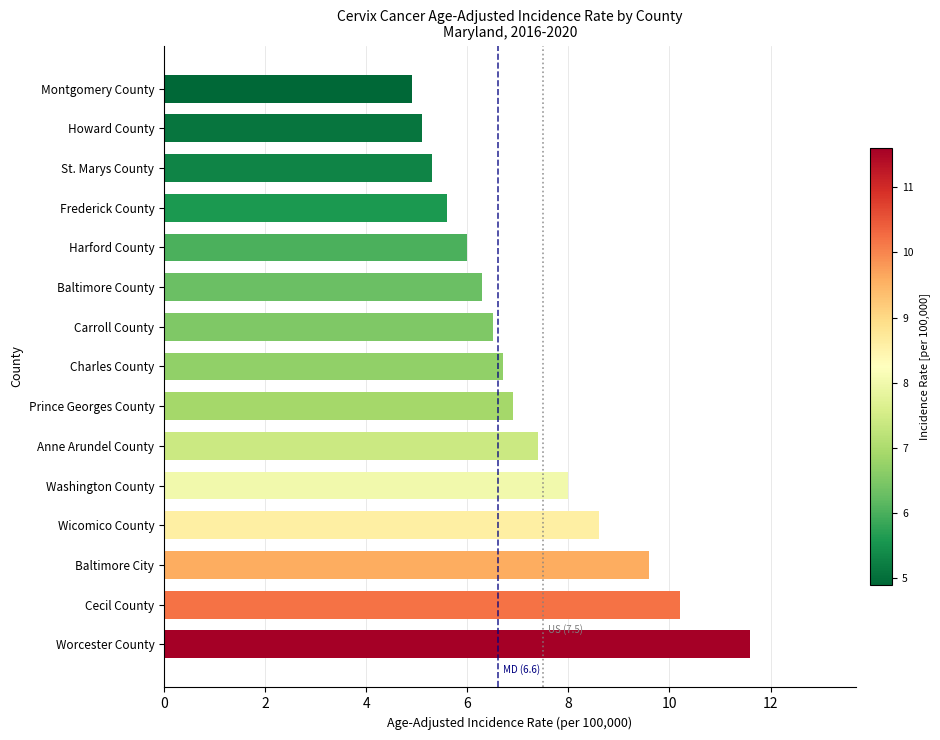

Reading bottom to top, what are all the values shown in this chart?

11.6	10.2	9.6	8.6	8.0	7.4	6.9	6.7	6.5	6.3	6.0	5.6	5.3	5.1	4.9